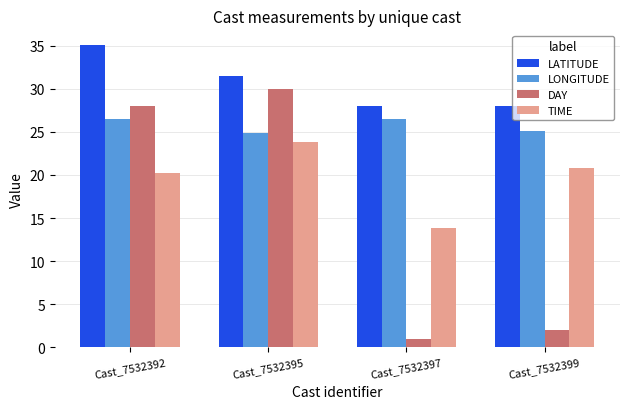

Rank the series at Cast_7532392 from highest to lowest value.

LATITUDE, DAY, LONGITUDE, TIME